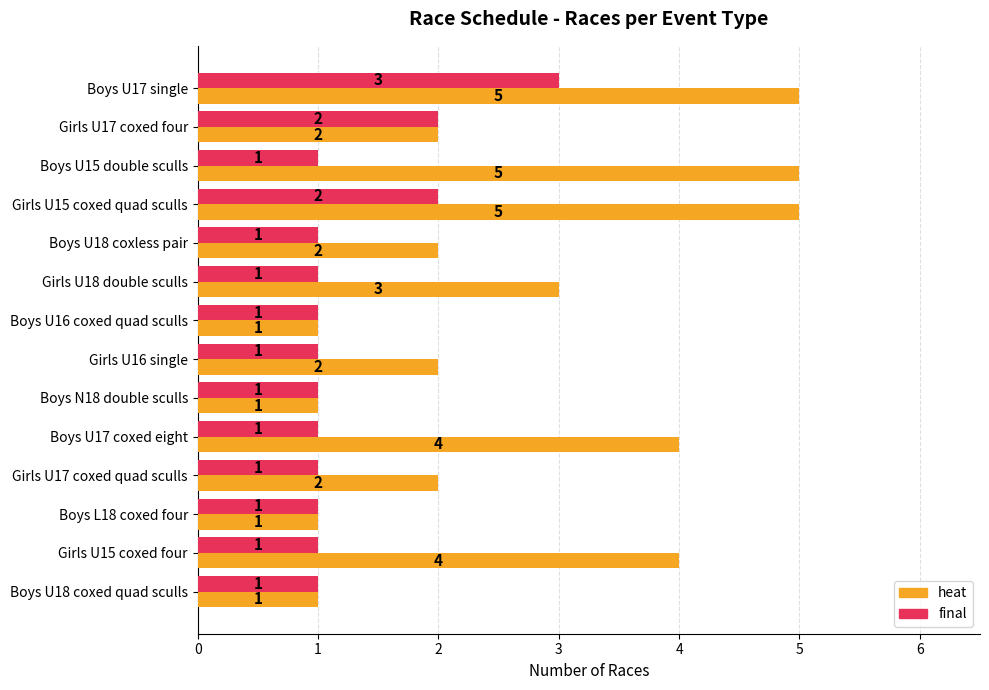

Rank the series by their average value, from highest to lowest.

heat, final